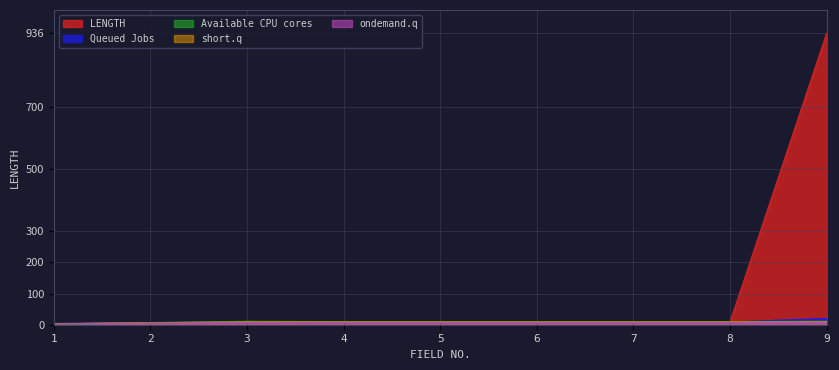

What is the greatest value displayed?

936